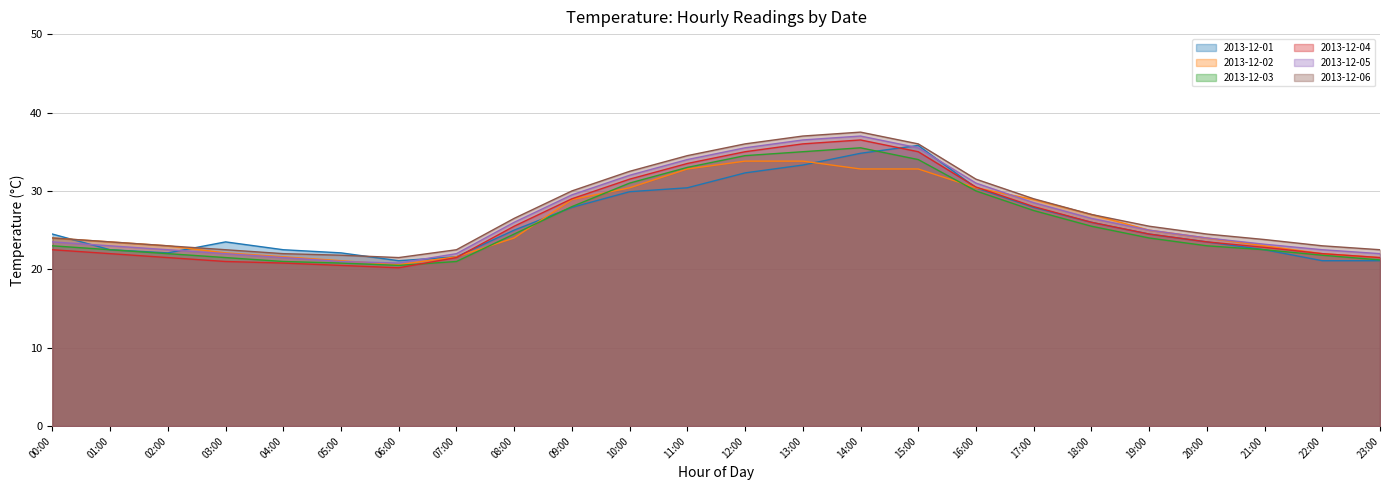

Rank the series by their maximum value, from lowest to highest.

2013-12-02, 2013-12-03, 2013-12-01, 2013-12-04, 2013-12-05, 2013-12-06